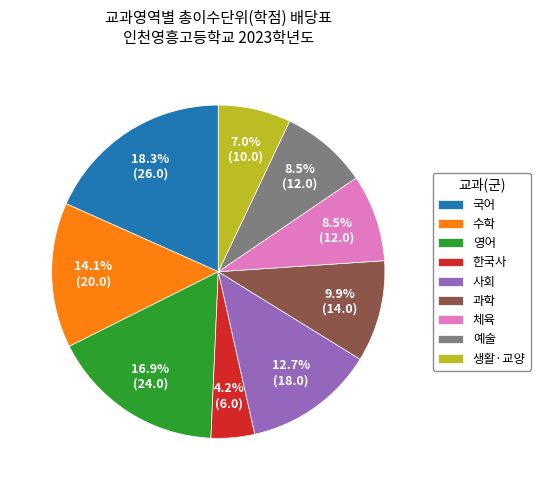

To the nearest percent, what is the average slice percentage?

11%